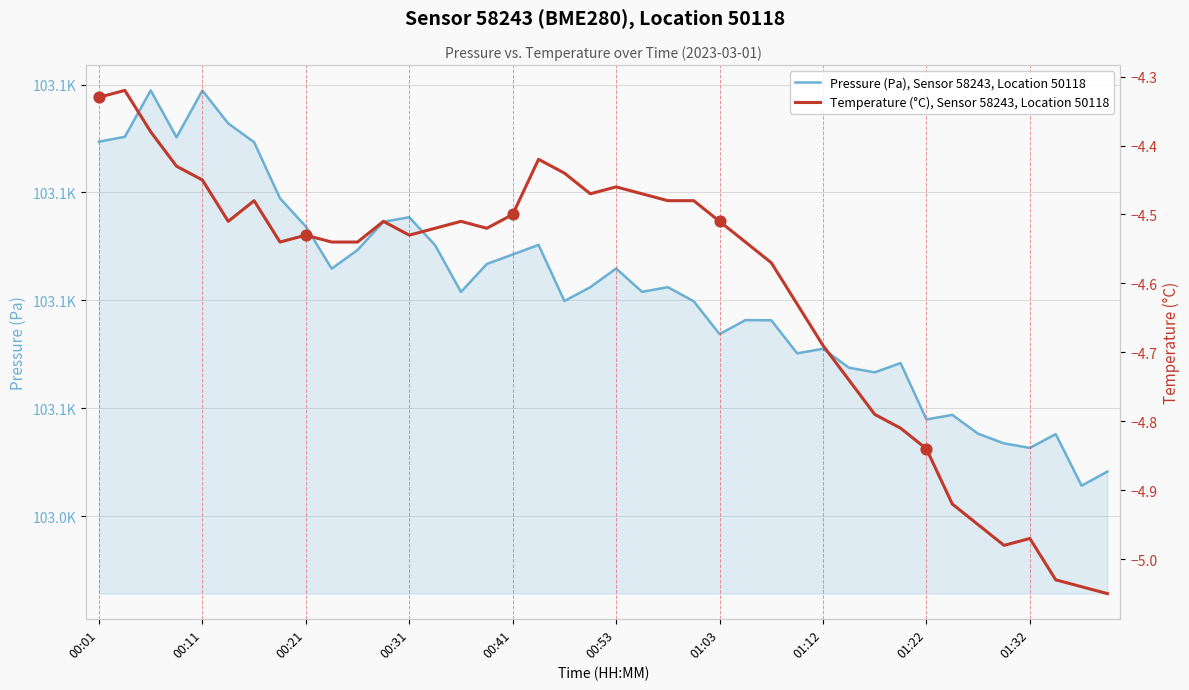

Which series has the widest spread of Y values?

Pressure (Pa), Sensor 58243, Location 50118